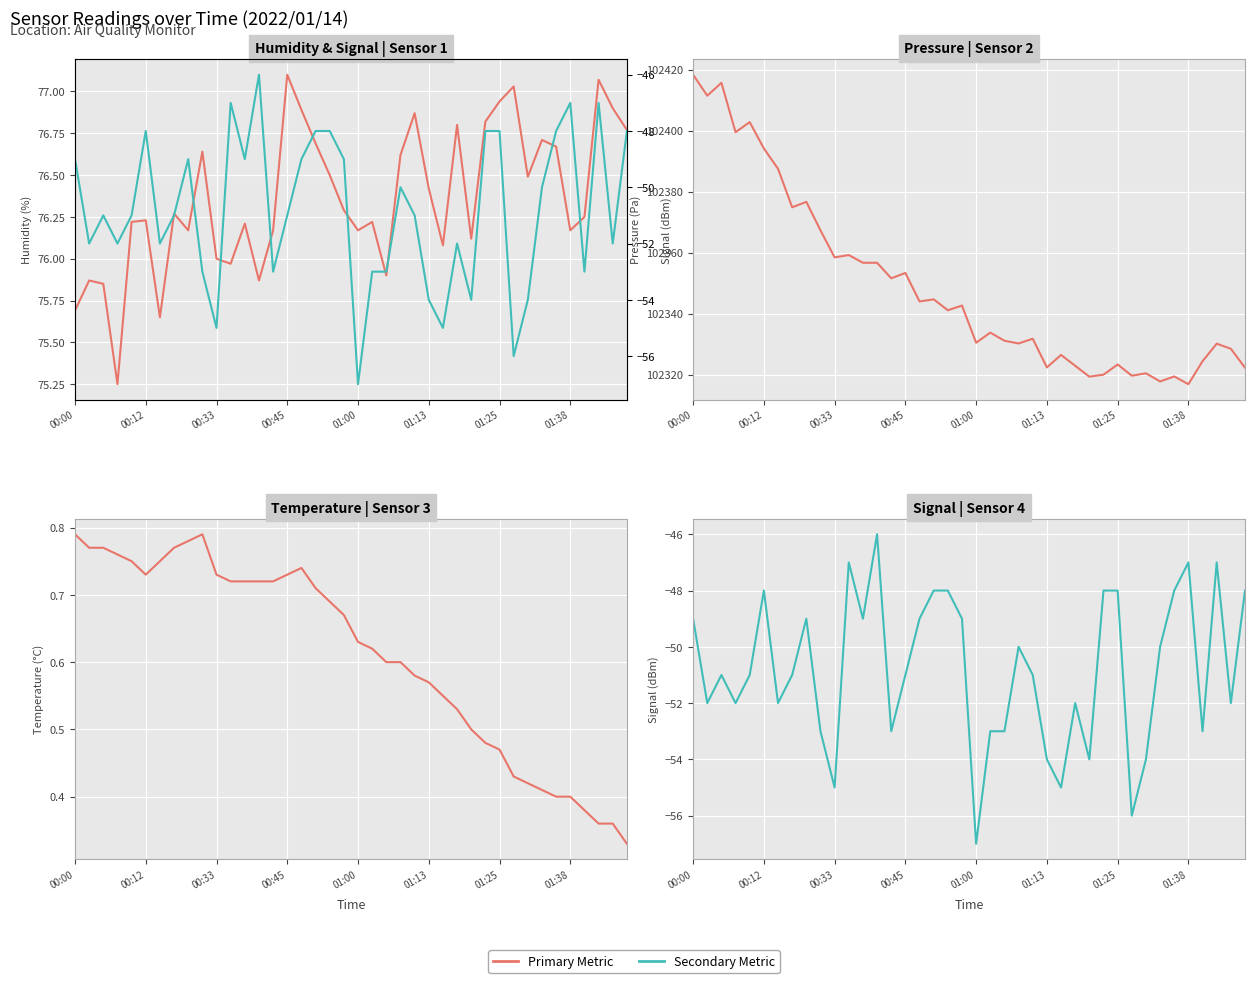

What is the difference between the highest and lowest values at 00:33?

102413.4